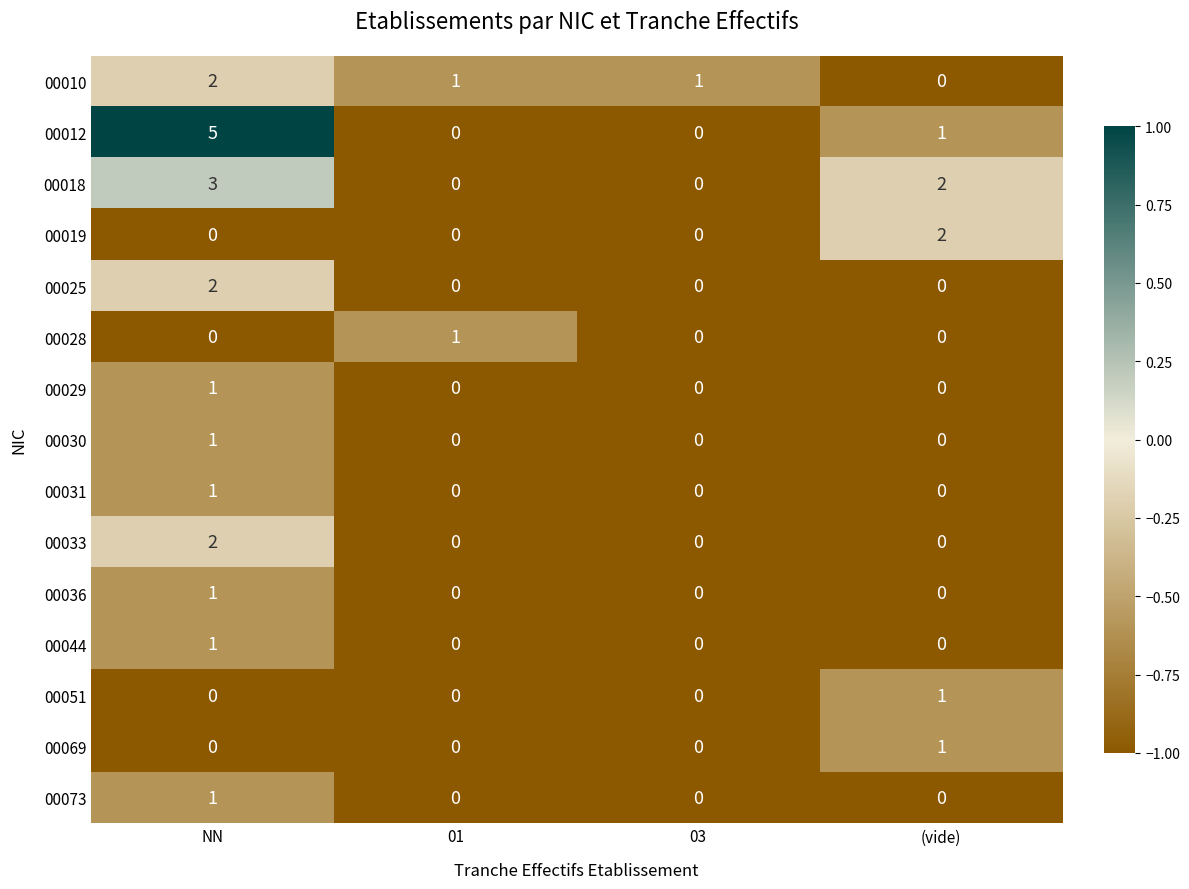

What is the greatest value displayed?

5